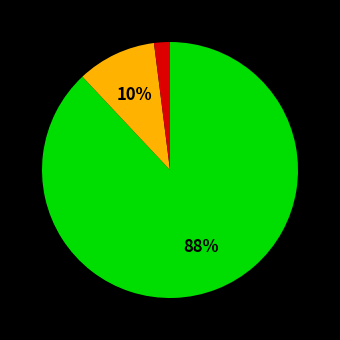

To the nearest percent, what is the difference between the largest and smallest slice percentages?

86%